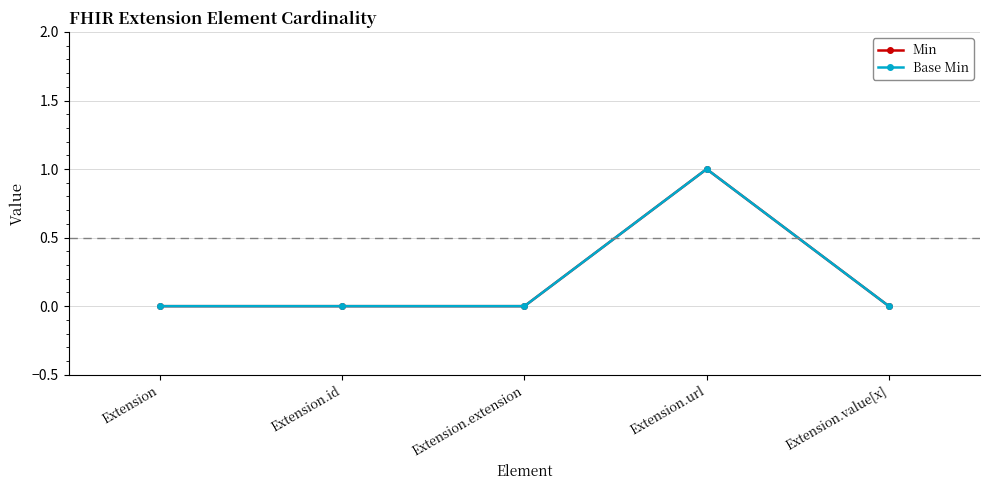

Is this an area chart (filled region under the line)?

No